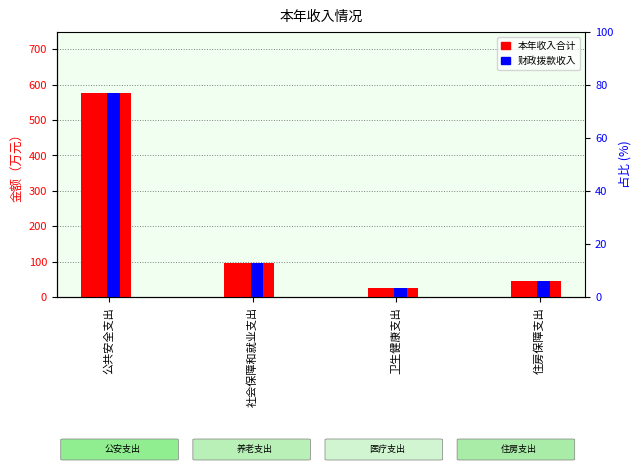

How many distinct data groups are displayed?

2